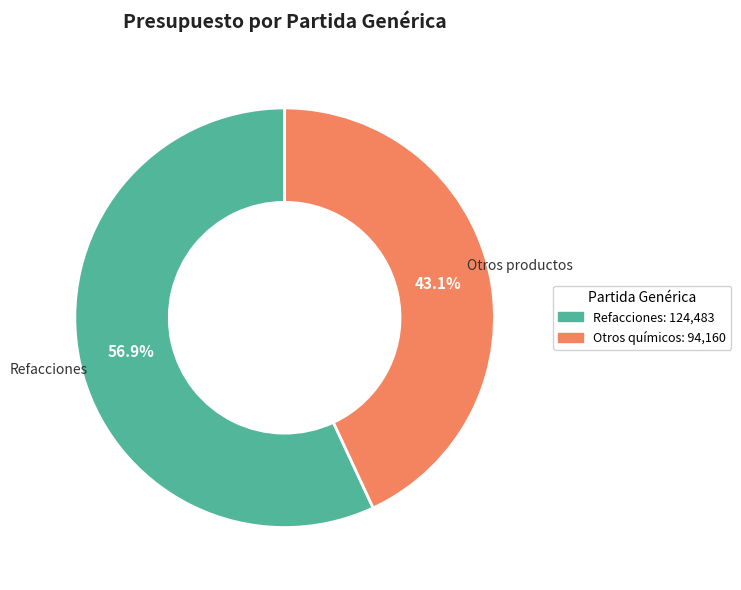

Is there any slice that represents more than half of the pie?

Yes